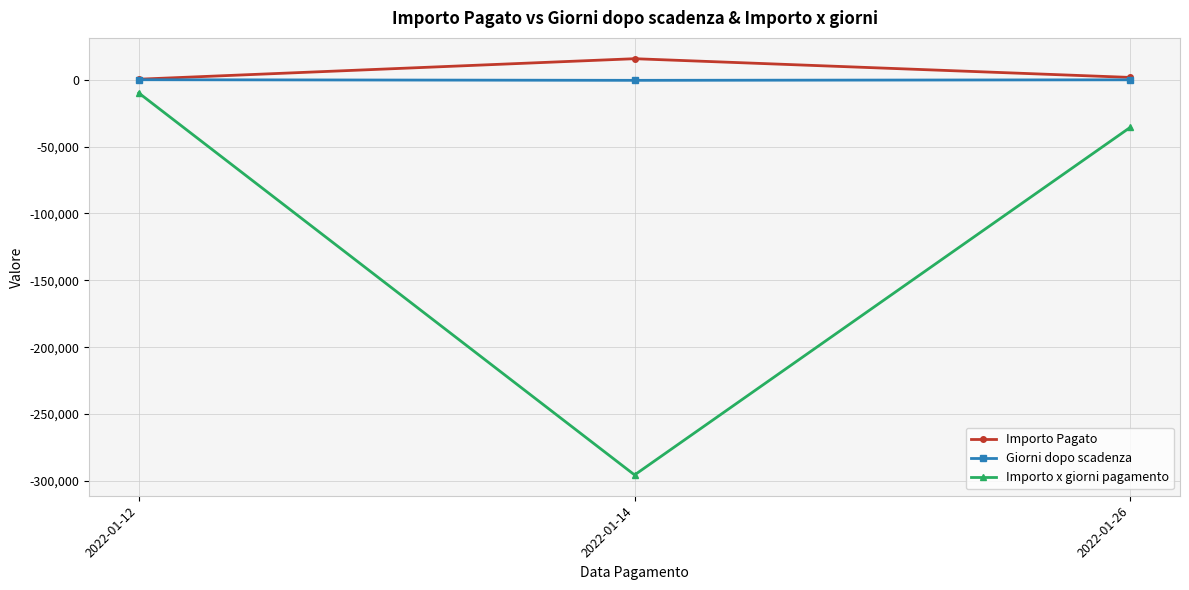

At which category is the sum across all series the highest?

2022-01-12